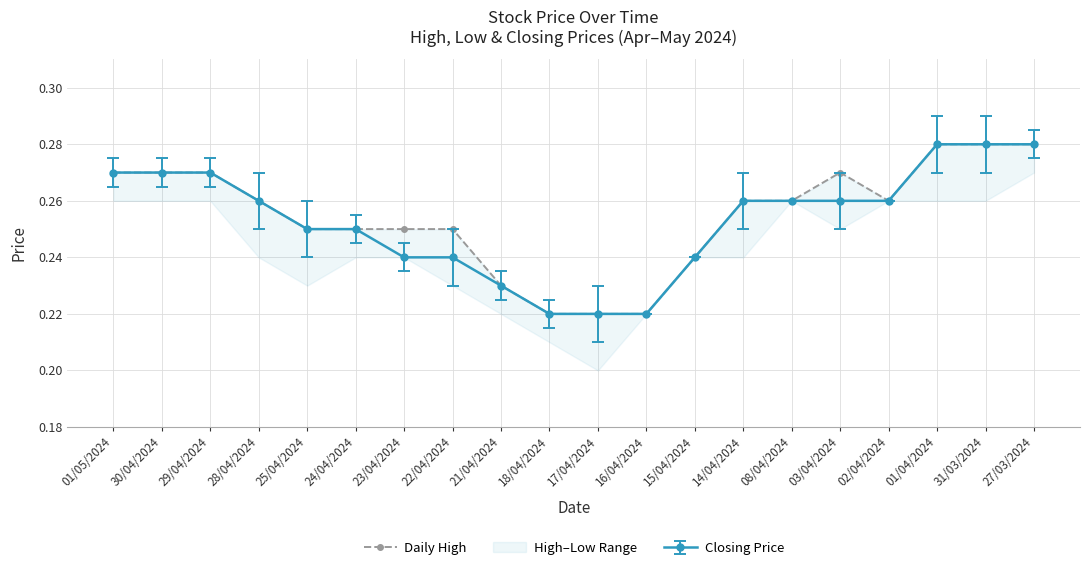

Between 01/04/2024 and 18/04/2024, which is larger?

01/04/2024